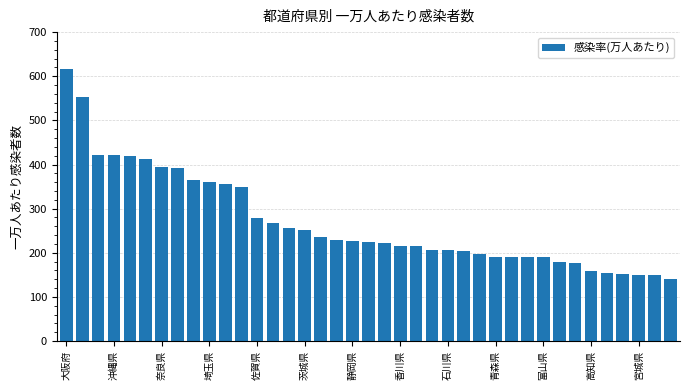

How many bars are there in total?

39